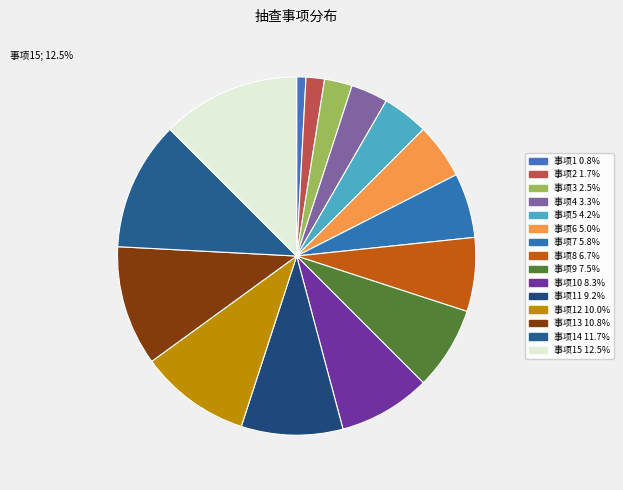

To the nearest percent, what percentage of the pie is 对建筑施工企业教育培训考核情况的监督检查?

9%